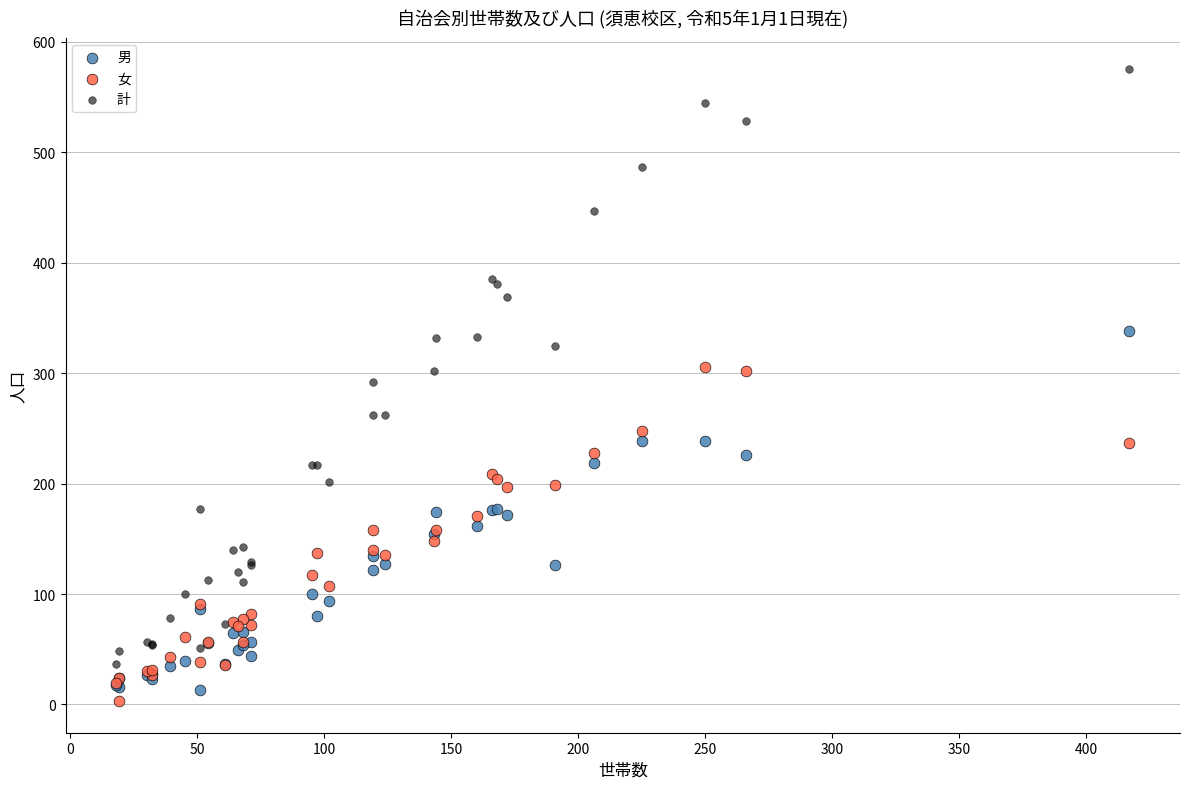

What are all the series names shown in the legend?

男, 女, 計